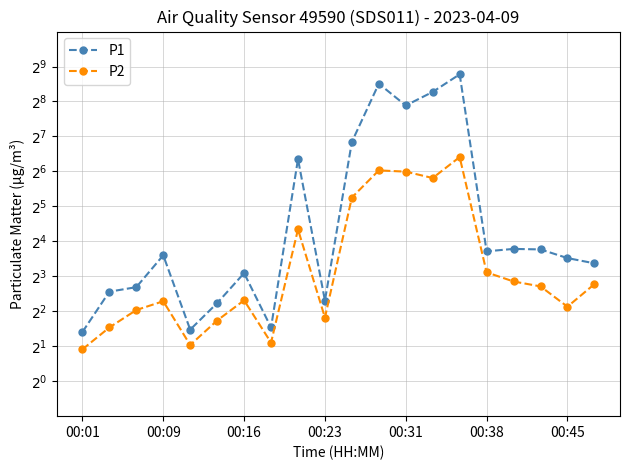

True or false: P1 and P2 intersect in this chart.

False